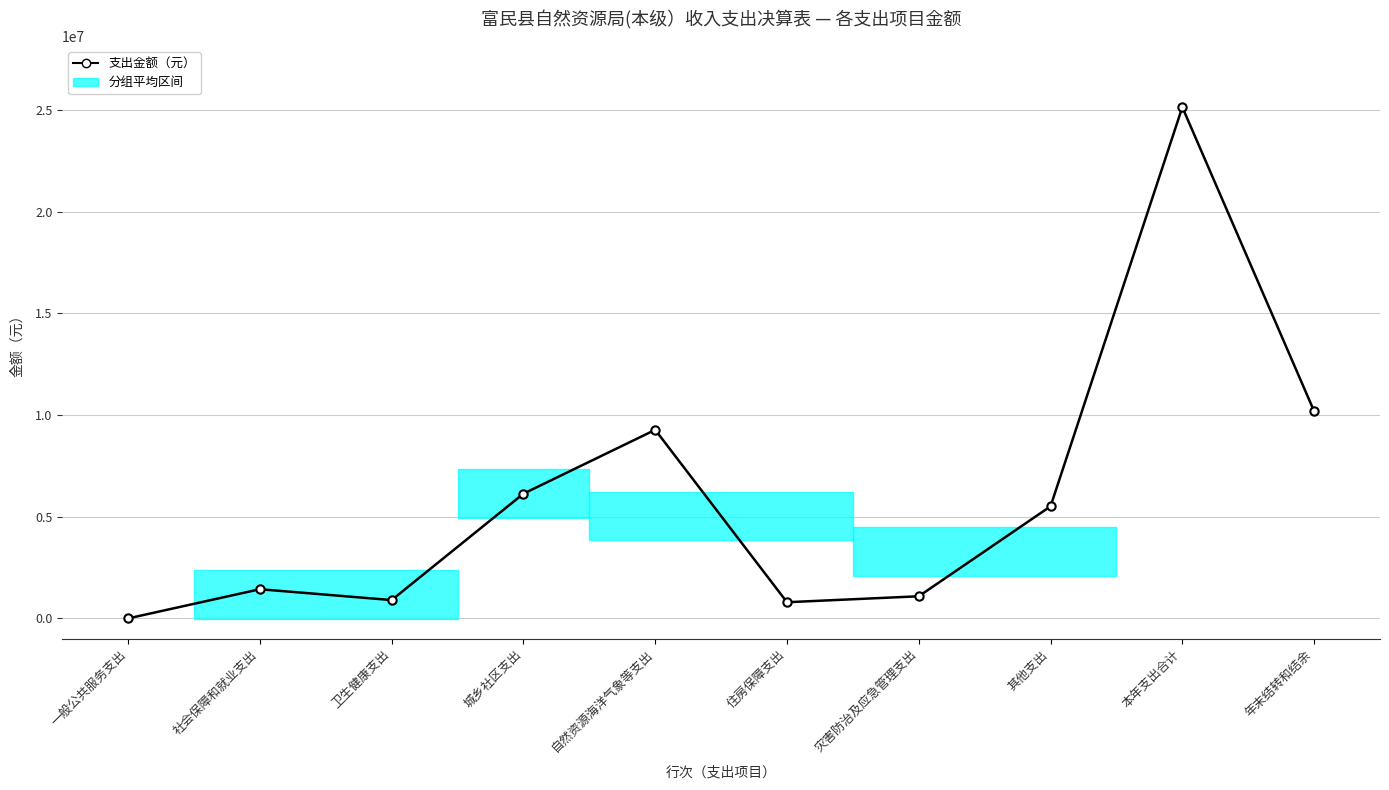

True or false: the data shows 10185486.4 at 年末结转和结余.

True